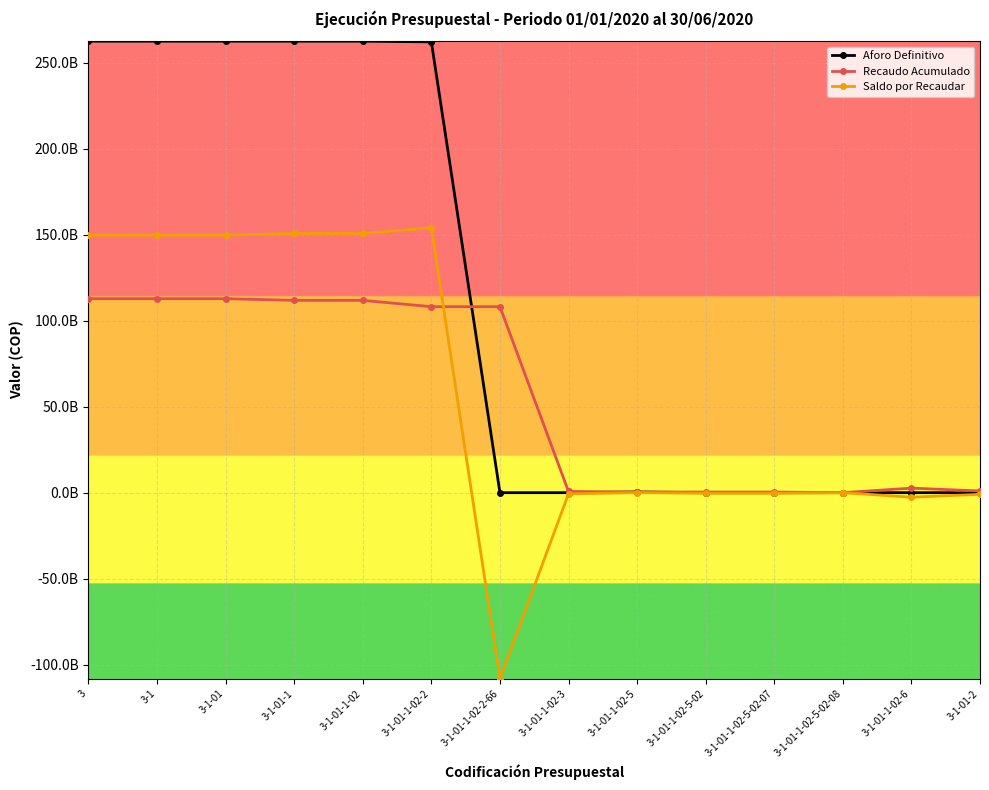

List the series in order of their peak value, highest first.

Aforo Definitivo, Saldo por Recaudar, Recaudo Acumulado